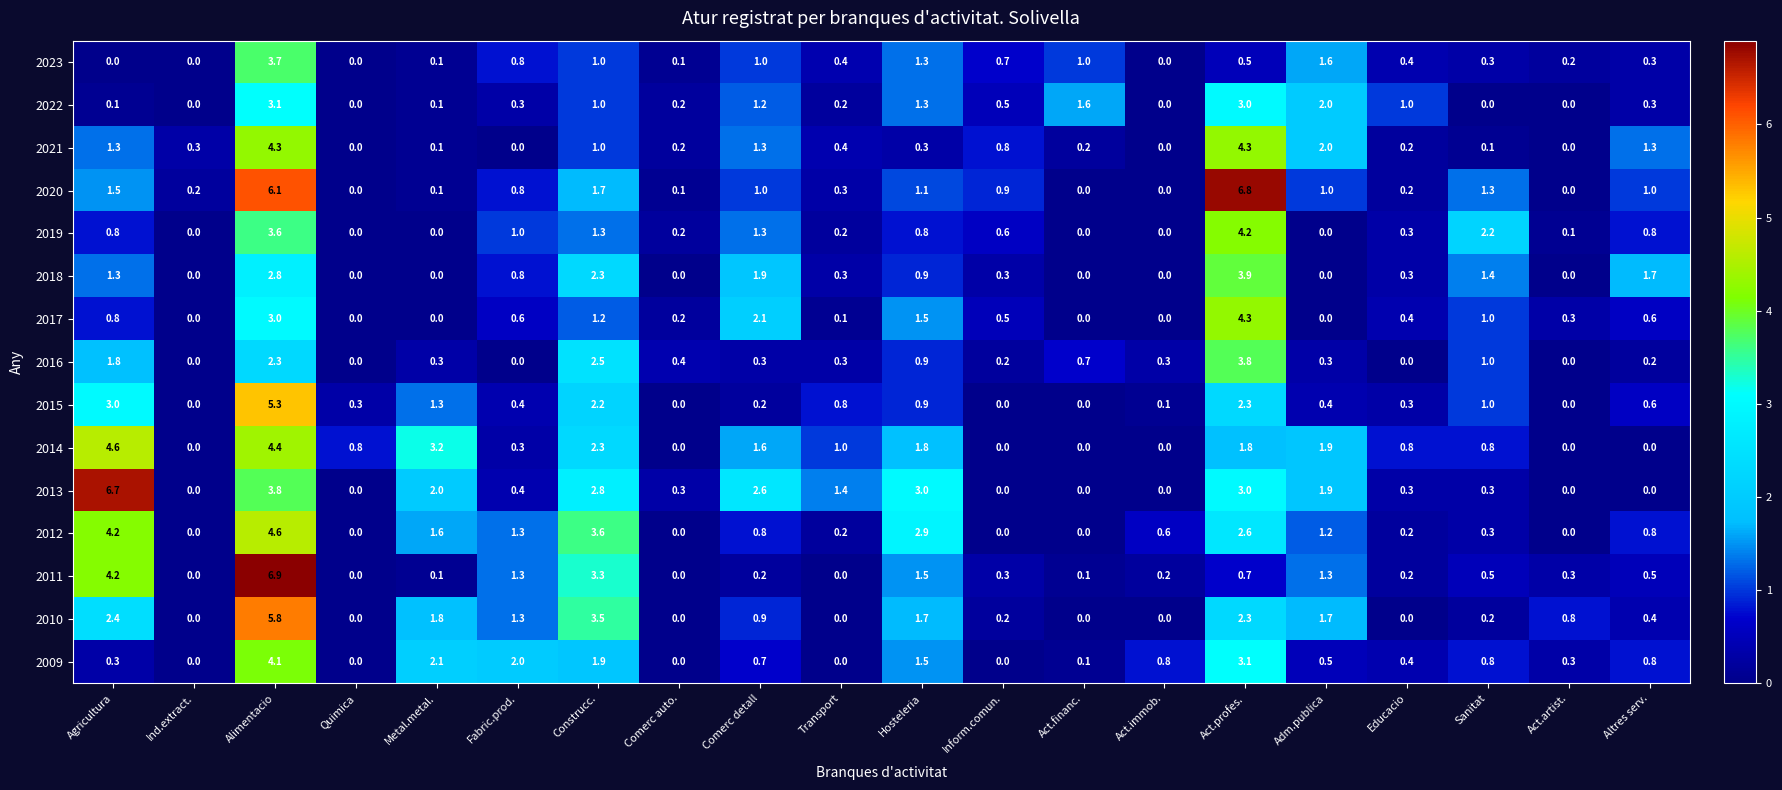

At how many categories does at least one series exceed 5?

3